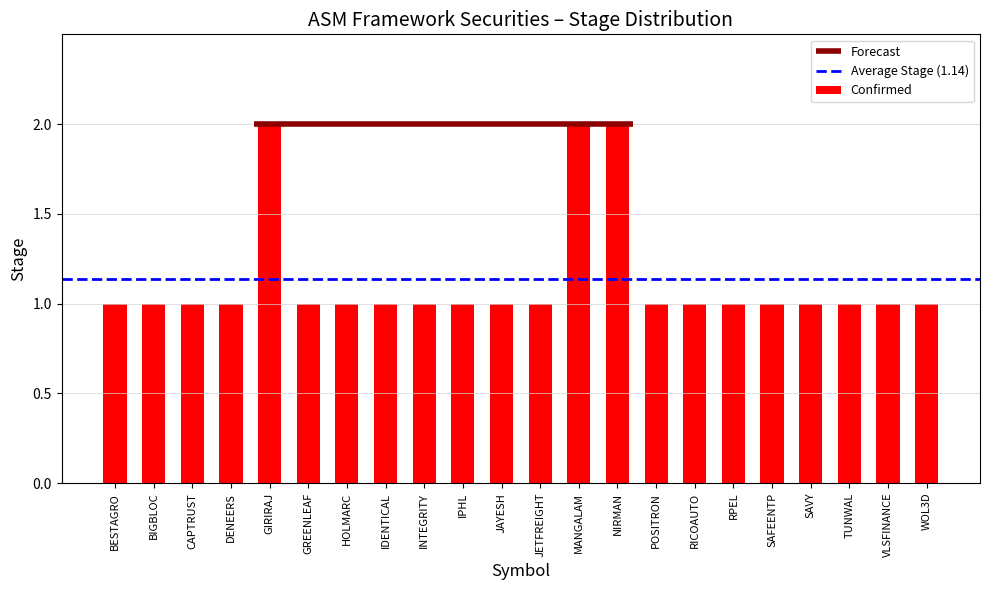

What is the greatest value displayed?

2